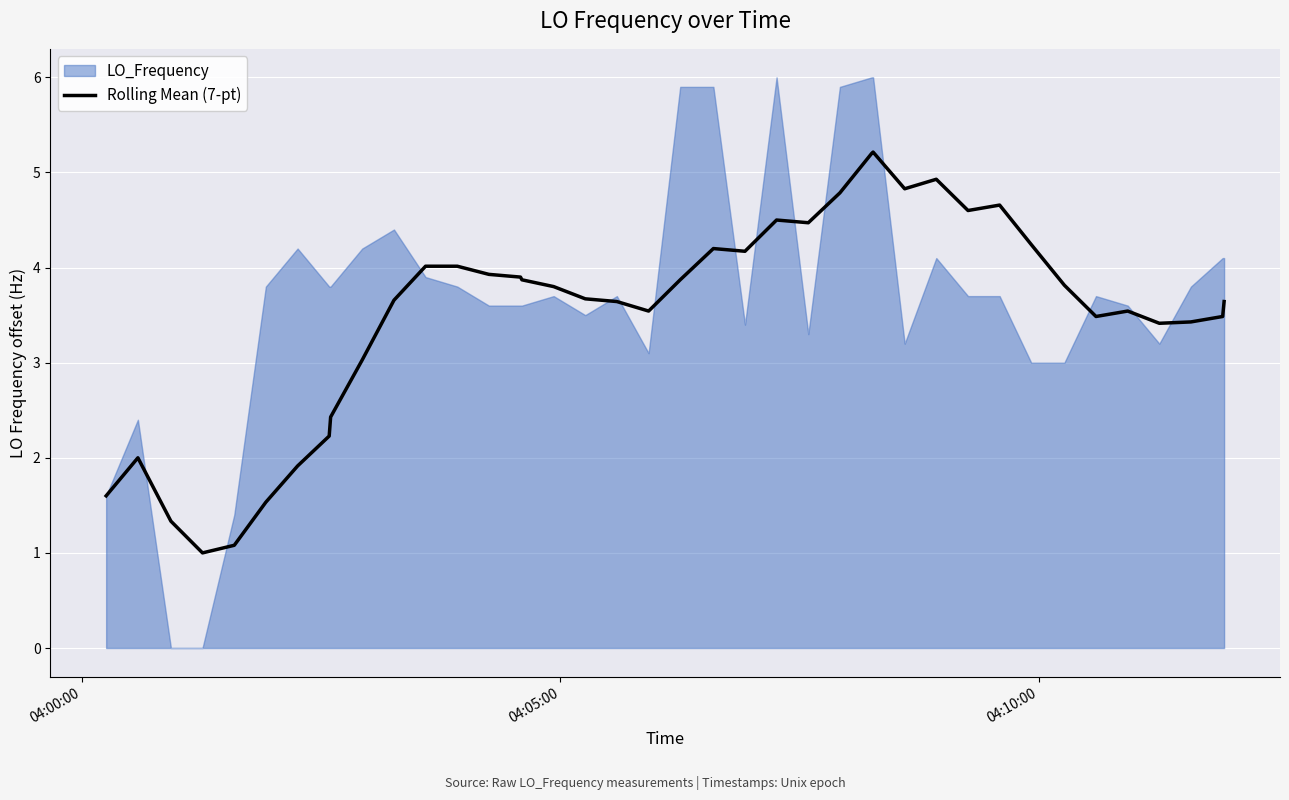

What is the maximum value for Rolling Mean (7-pt)?

5.2